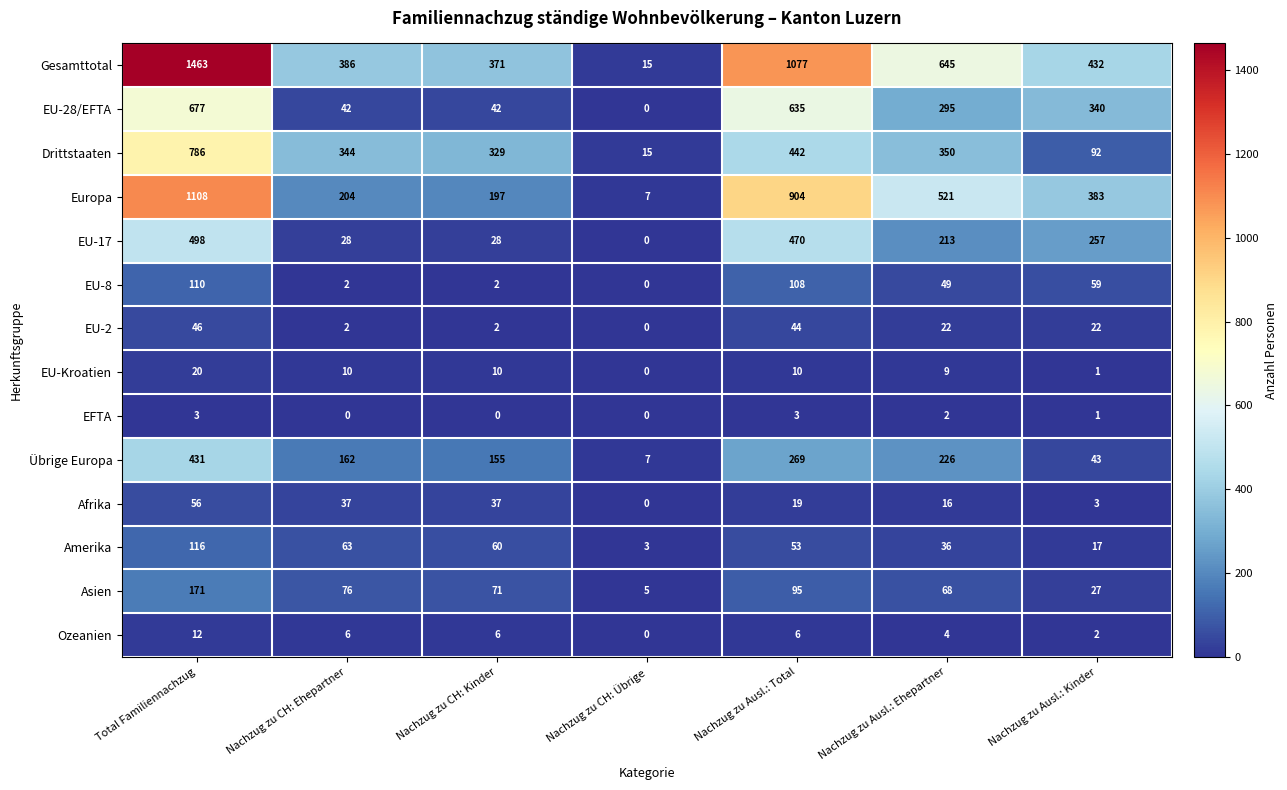

Between Nachzug zu Ausl.: Total and Nachzug zu Ausl.: Kinder, which series saw the biggest shift?

Gesamttotal